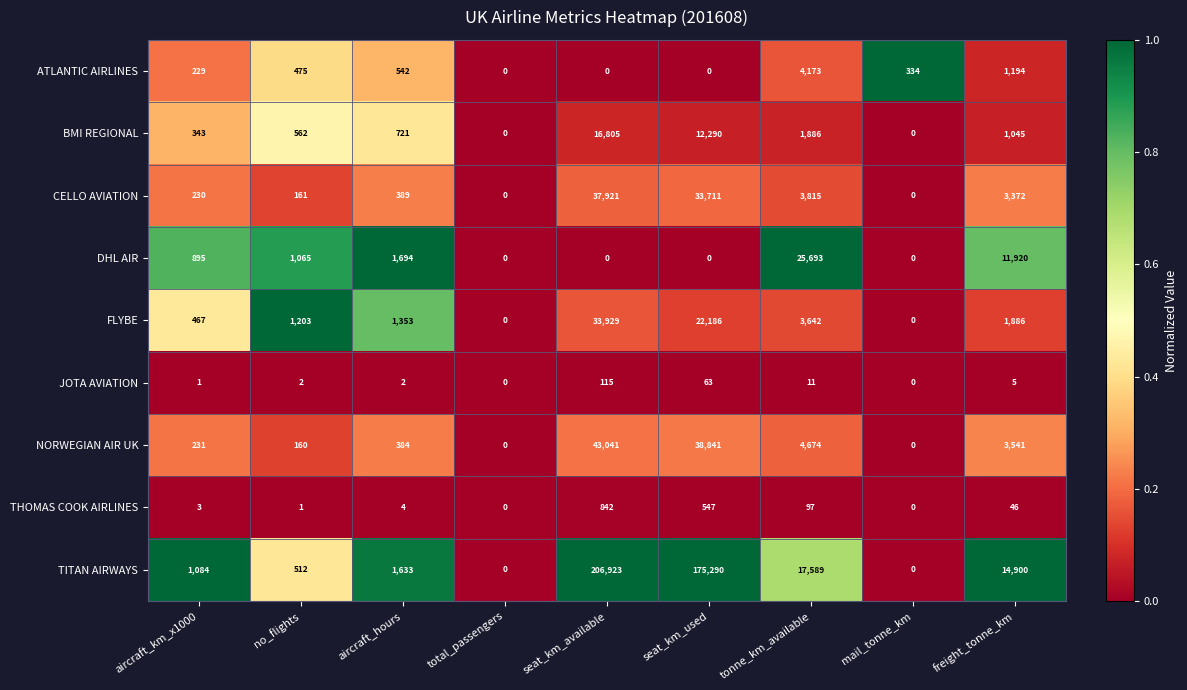

Rank the series by their maximum value, from highest to lowest.

TITAN AIRWAYS, NORWEGIAN AIR UK, CELLO AVIATION, FLYBE, DHL AIR, BMI REGIONAL, ATLANTIC AIRLINES, THOMAS COOK AIRLINES, JOTA AVIATION